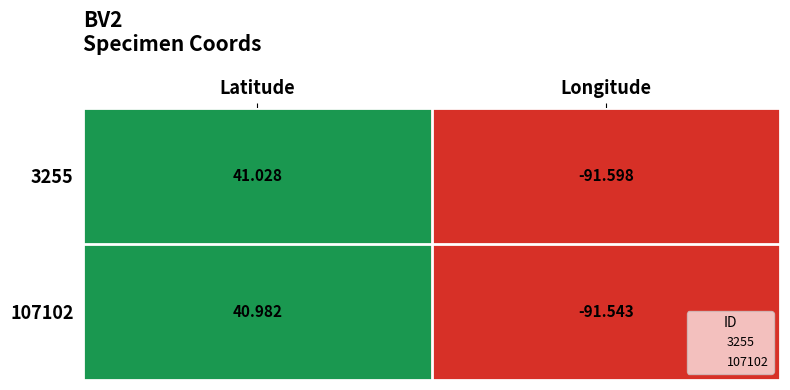

What is the total value across all series at Longitude?

-183.1